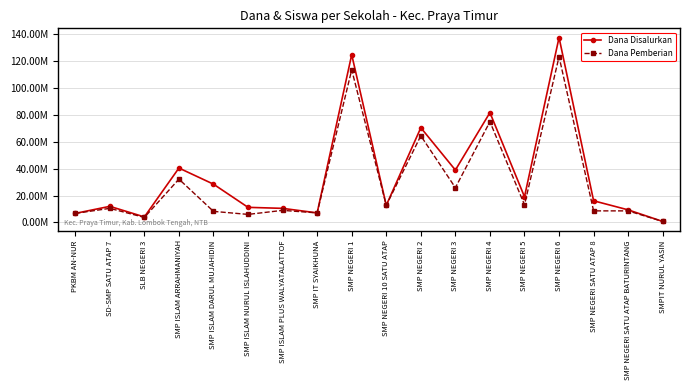

Reading left to right, list all the values displayed in this chart.

Dana Disalurkan: 6750000	12000000	4125000	40500000	28500000	11250000	10500000	7125000	124875000	12750000	70500000	39000000	81750000	19125000	137625000	16125000	9375000	750000
Dana Pemberian: 6750000	10500000	3750000	32250000	8250000	6000000	9000000	7125000	113625000	12750000	64500000	25875000	75000000	13125000	123375000	8625000	8625000	750000